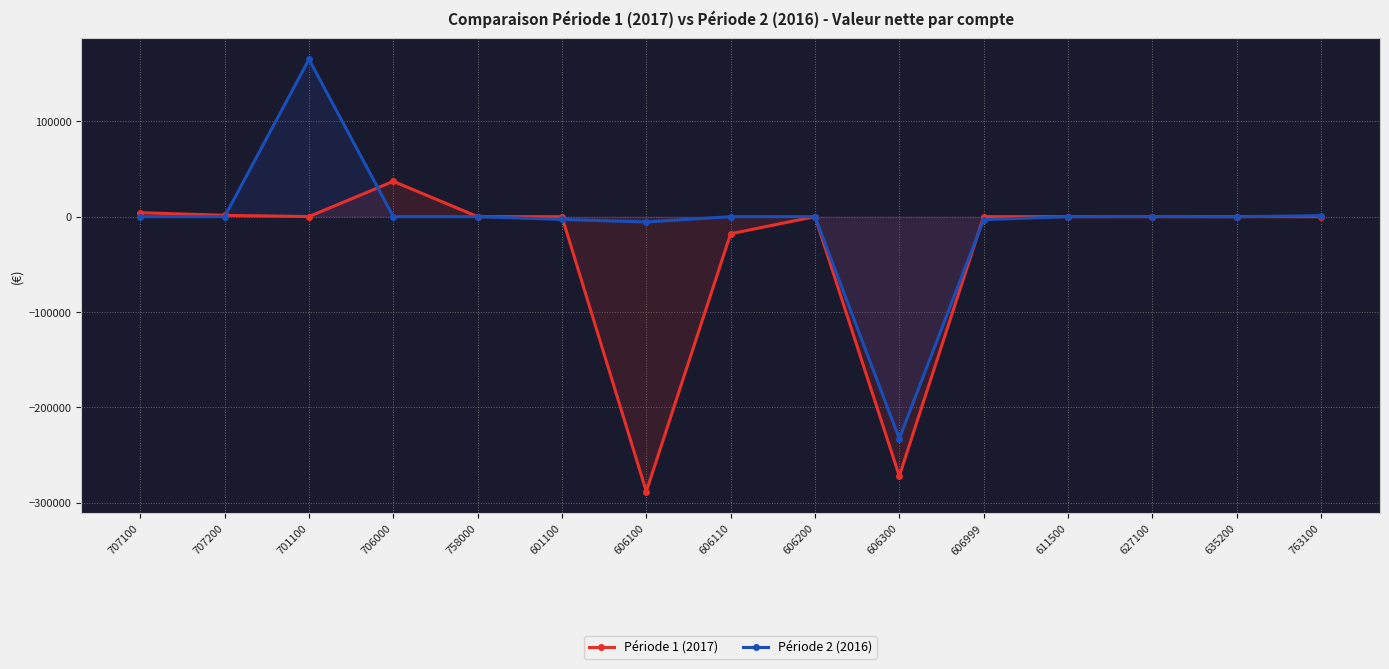

The value of Période 1 (2017) at 601100 is -17.5. True or false?

True